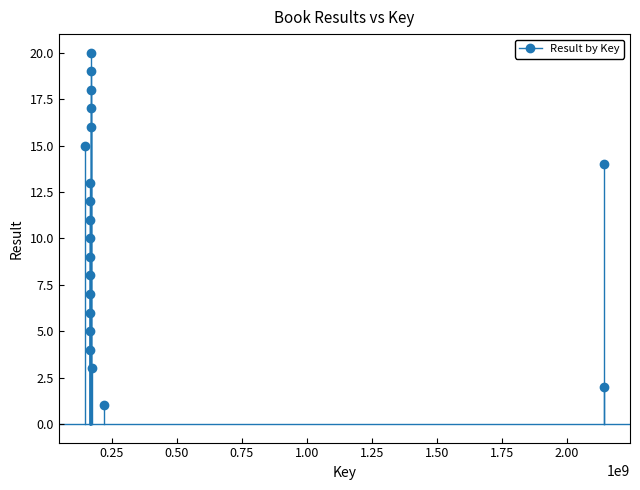

What is the range of X values (max minus min)?

1994892454